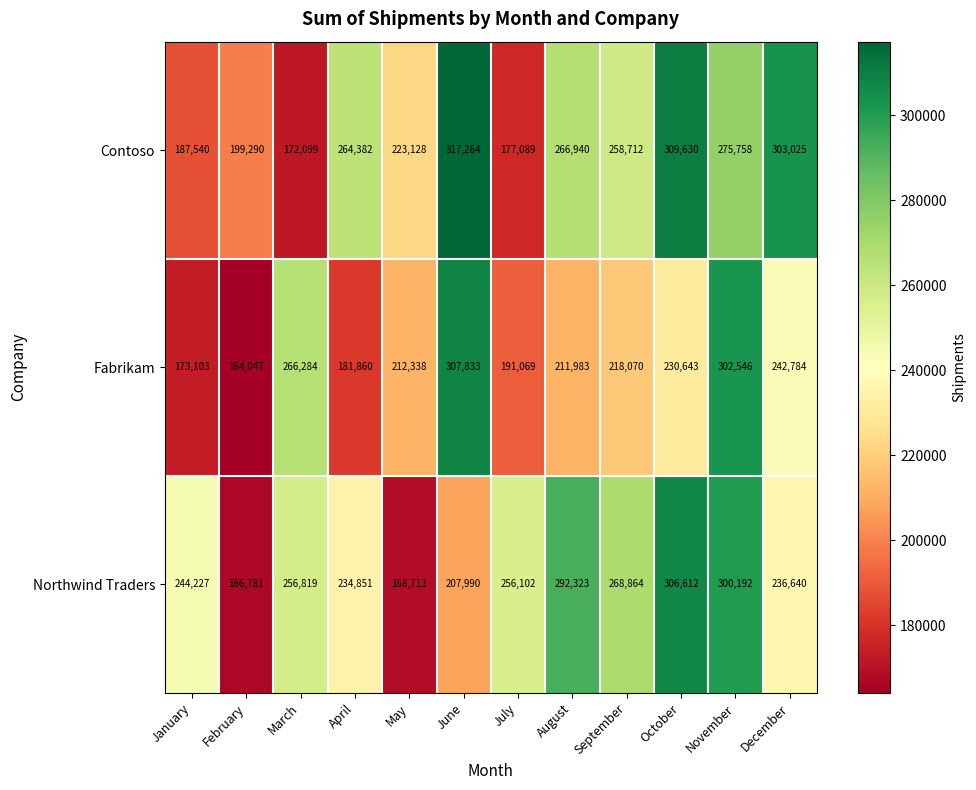

At which category is the sum across all series the highest?

November